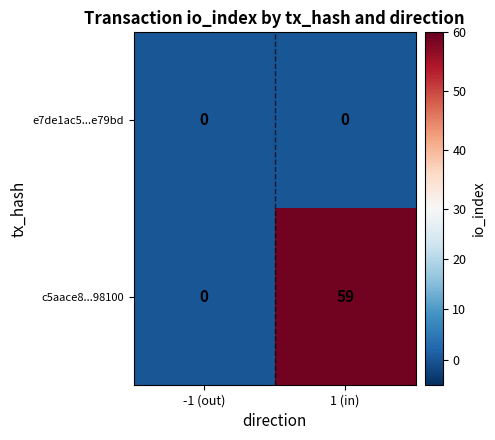

Which series has the largest range (max minus min)?

c5aace8...98100